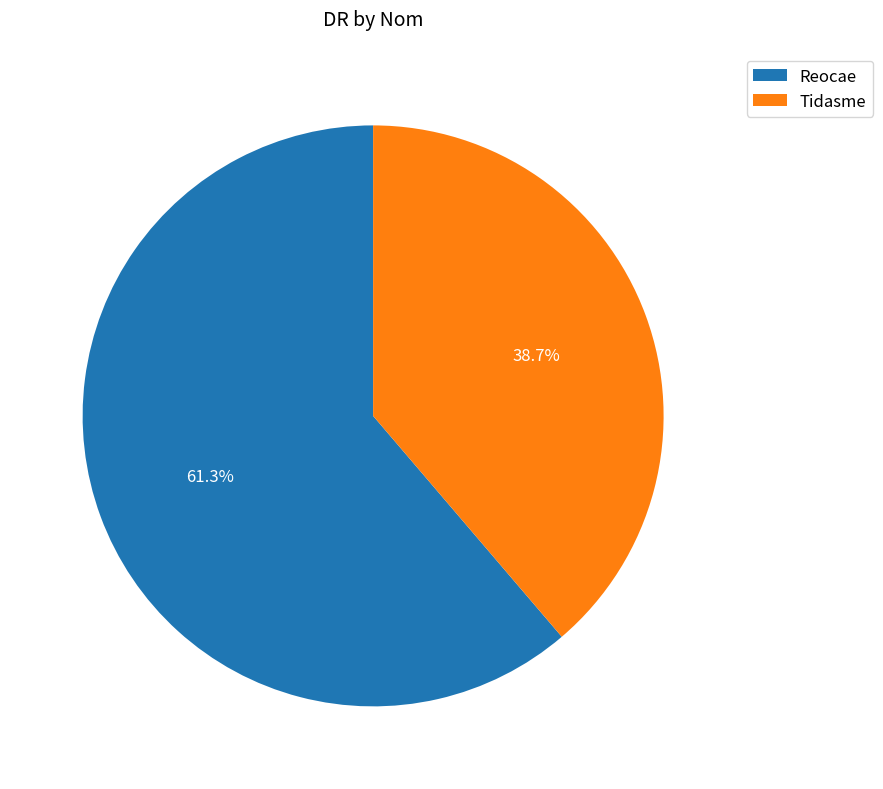

To the nearest percent, what is the difference between the Reocae and Tidasme slice percentages?

23%